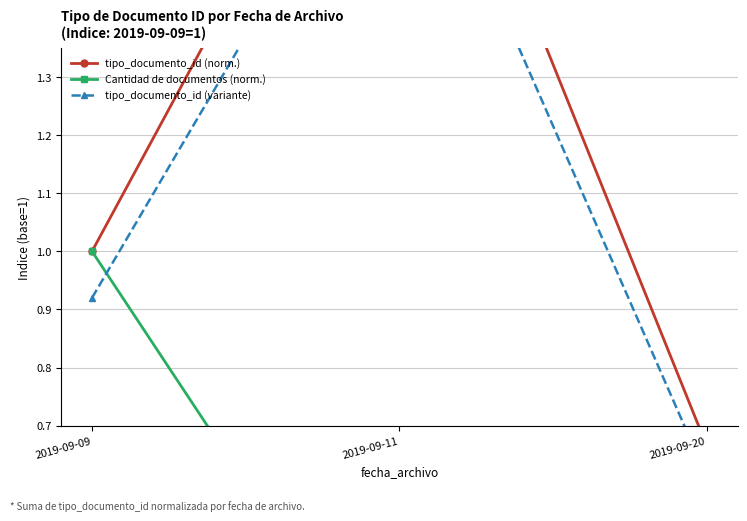

Reading left to right, what are all the values shown in this chart?

tipo_documento_id (norm.): 1.0	2.0	0.7
Cantidad de documentos (norm.): 1.0	0.2	0.2
tipo_documento_id (variante): 0.9	1.8	0.6